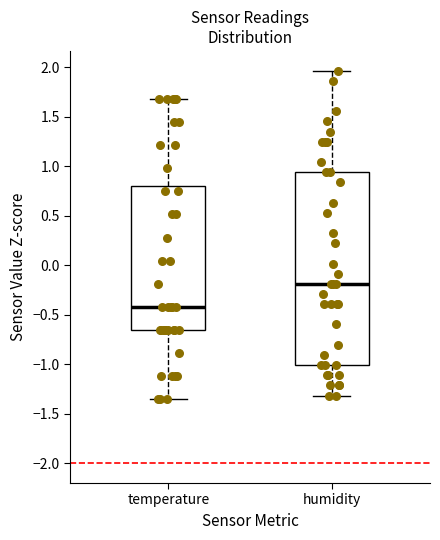

Where does the upper whisker of the box for temperature end on the y-axis? The values are not printed on the chart, so give them approximately, as read against the axis.

1.70